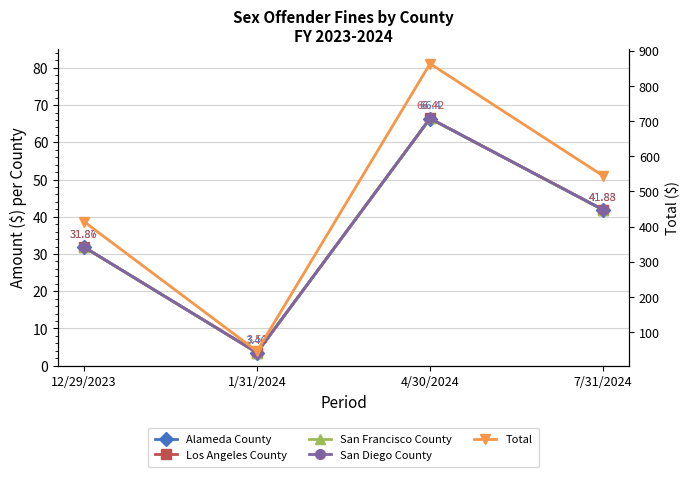

What is the highest value of the Total series?

863.4